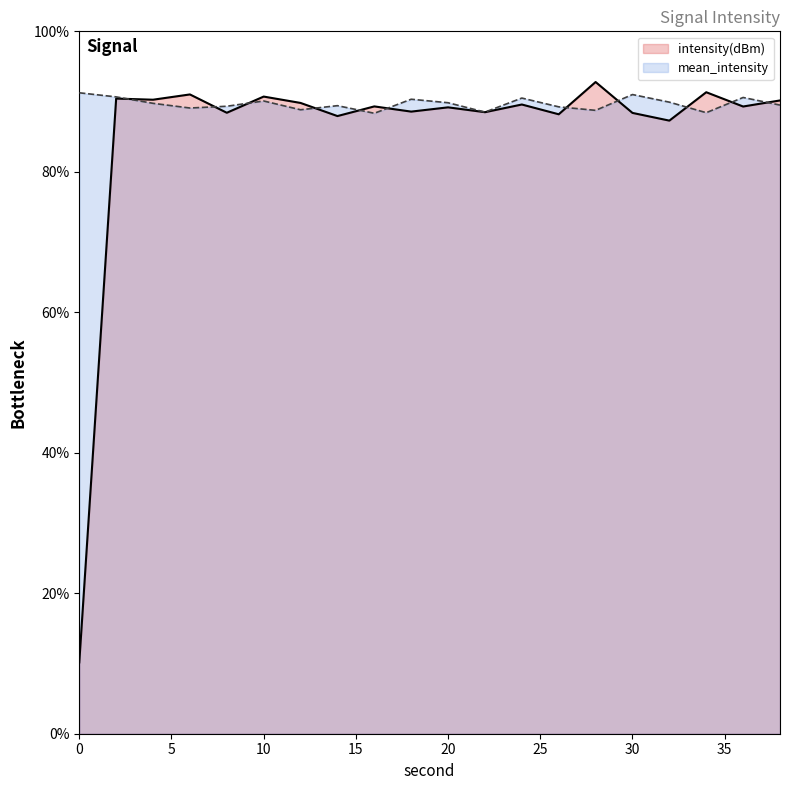

Which has a higher value, 12 or 14?

12